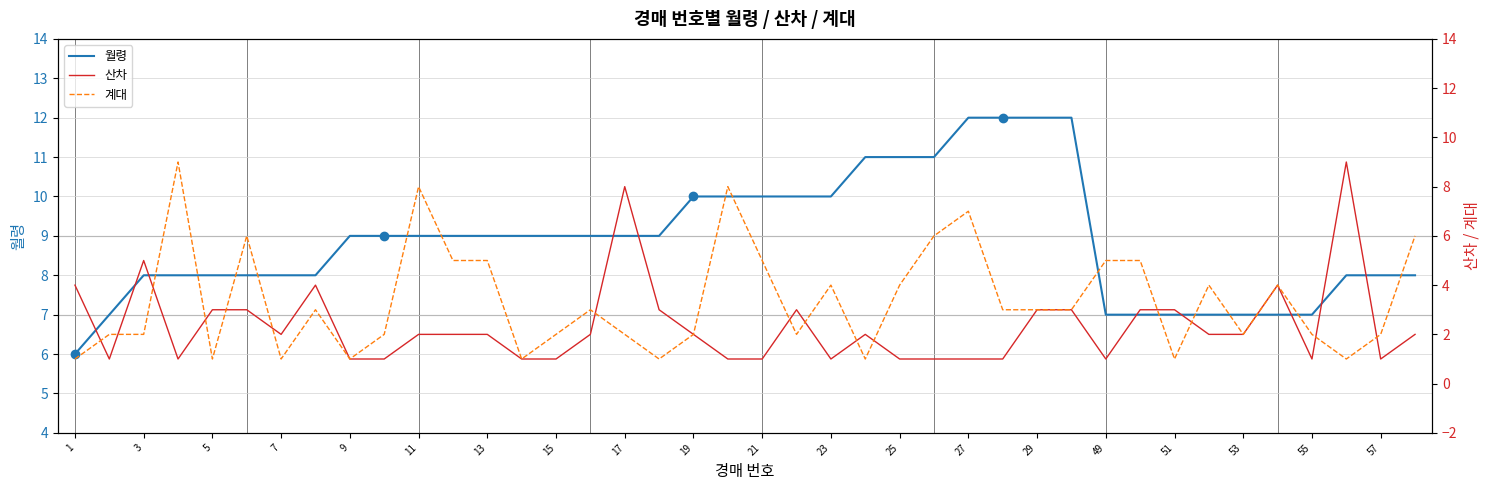

The 월령 series shows 11 at 25. True or false?

True